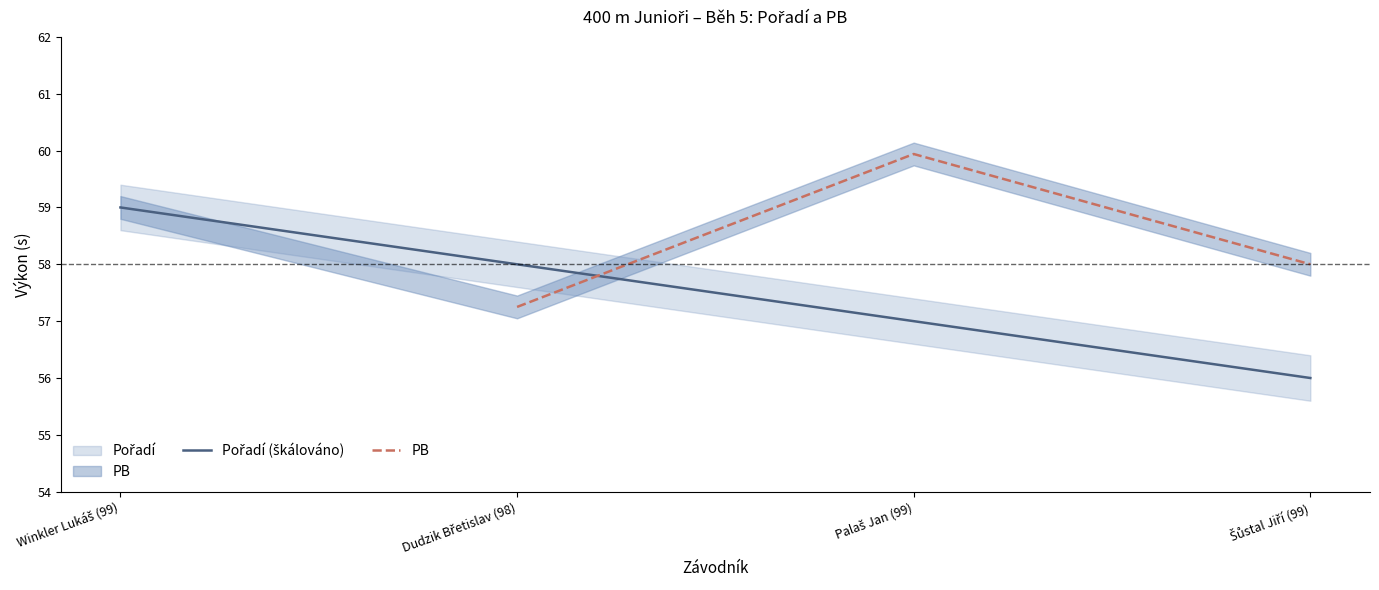

Is the value of Pořadí (škálováno) at Winkler Lukáš (99) greater than the value of PB at Dudzik Břetislav (98)?

Yes